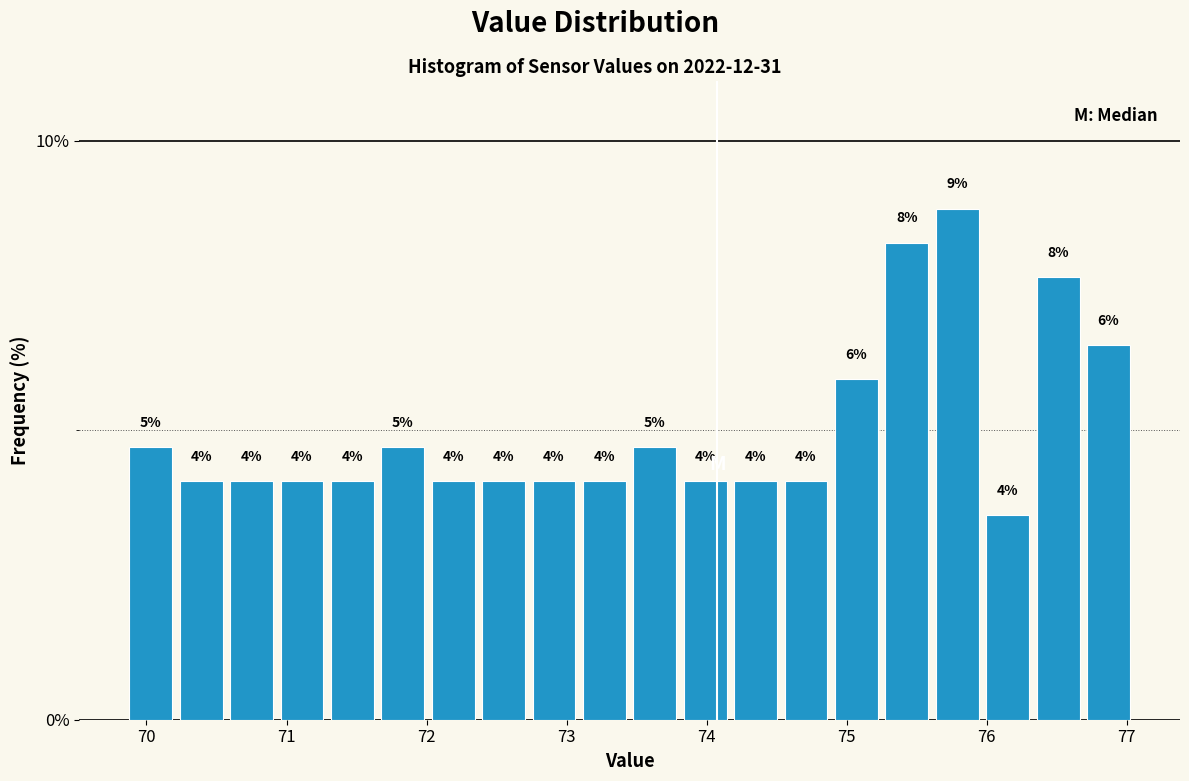

Around what value on the x-axis is the tallest bar? Give the approximate position of its centre, as read against the axis.

75.8